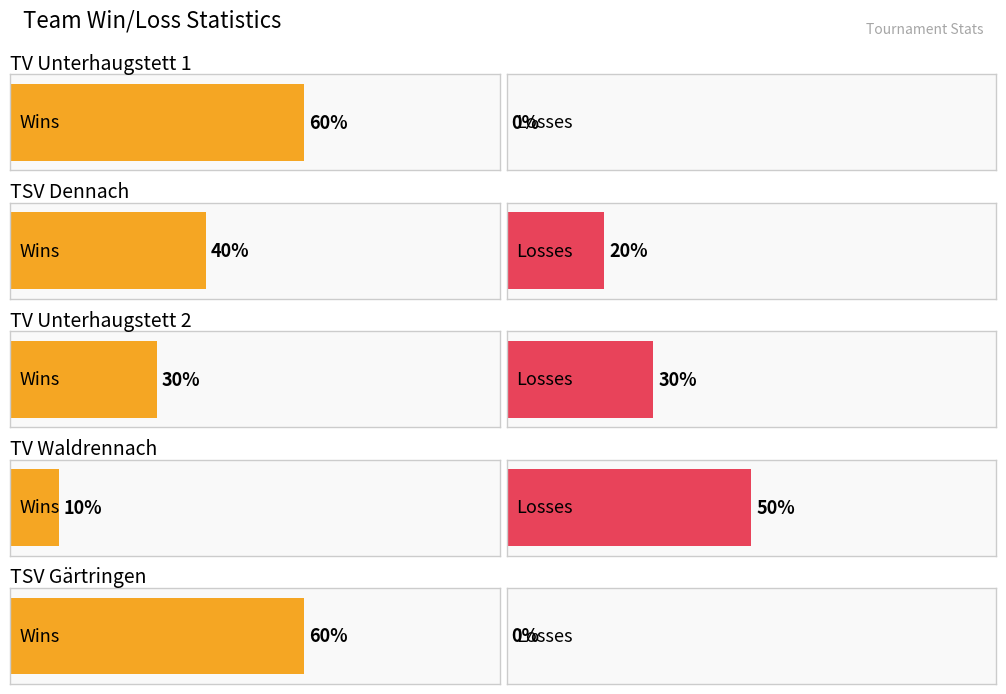

Where is Wins nearest to the value 3?

TV Unterhaugstett 2